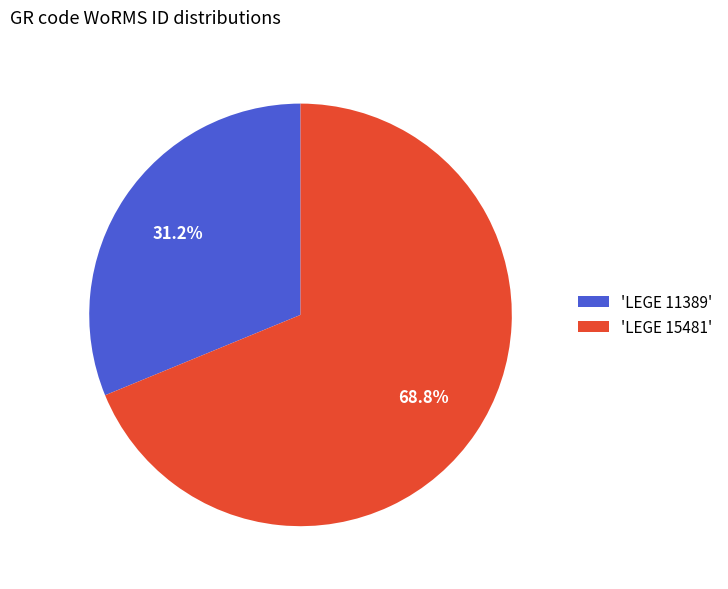

Rank the categories by value from lowest to highest.

'LEGE 11389', 'LEGE 15481'